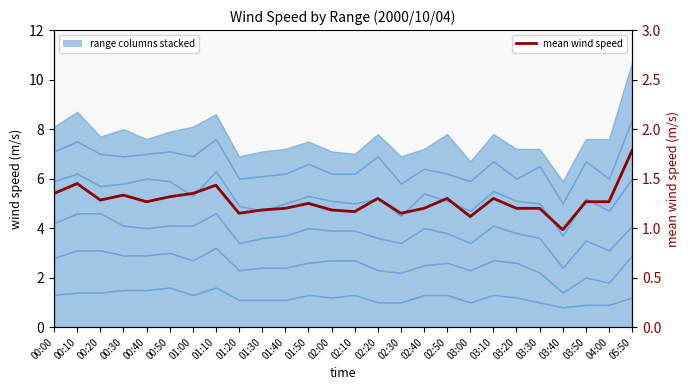

Reading right to left, extract all data points from this chart.

05:50=1.8	04:00=1.3	03:50=1.3	03:40=1.0	03:30=1.2	03:20=1.2	03:10=1.3	03:00=1.1	02:50=1.3	02:40=1.2	02:30=1.2	02:20=1.3	02:10=1.2	02:00=1.2	01:50=1.2	01:40=1.2	01:30=1.2	01:20=1.2	01:10=1.4	01:00=1.3	00:50=1.3	00:40=1.3	00:30=1.3	00:20=1.3	00:10=1.4	00:00=1.3